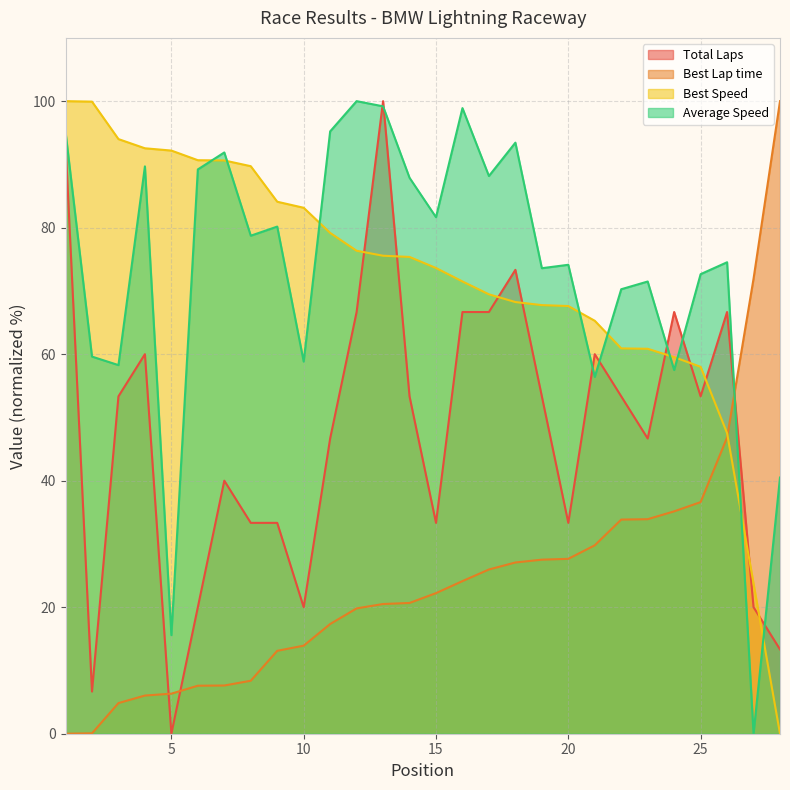

Rank the categories by Best Lap time value from lowest to highest.

1, 2, 3, 4, 5, 6, 7, 8, 9, 10, 11, 12, 13, 14, 15, 16, 17, 18, 19, 20, 21, 22, 23, 24, 25, 26, 27, 28